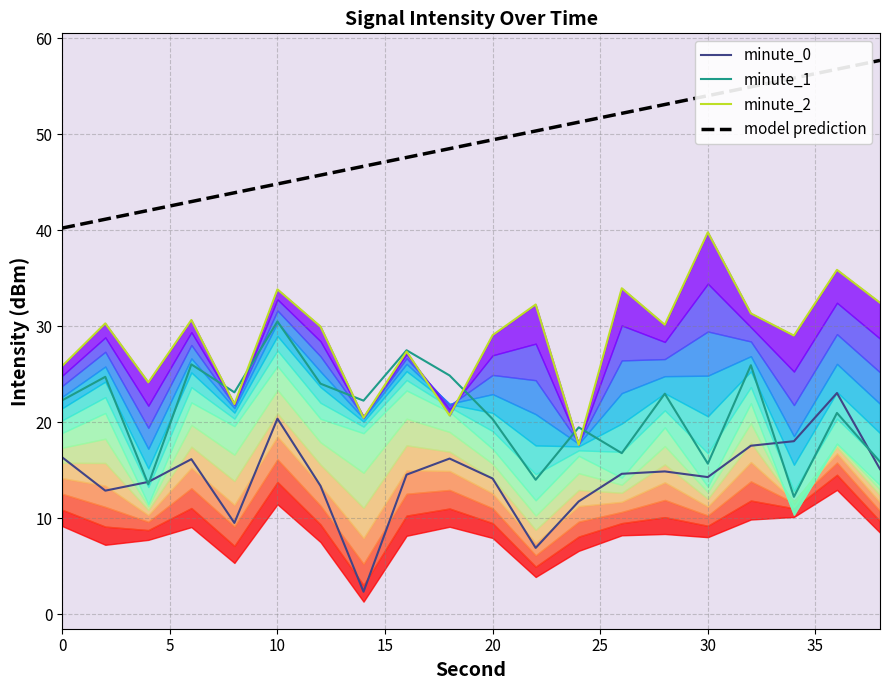

What is the maximum value for minute_1?

30.5